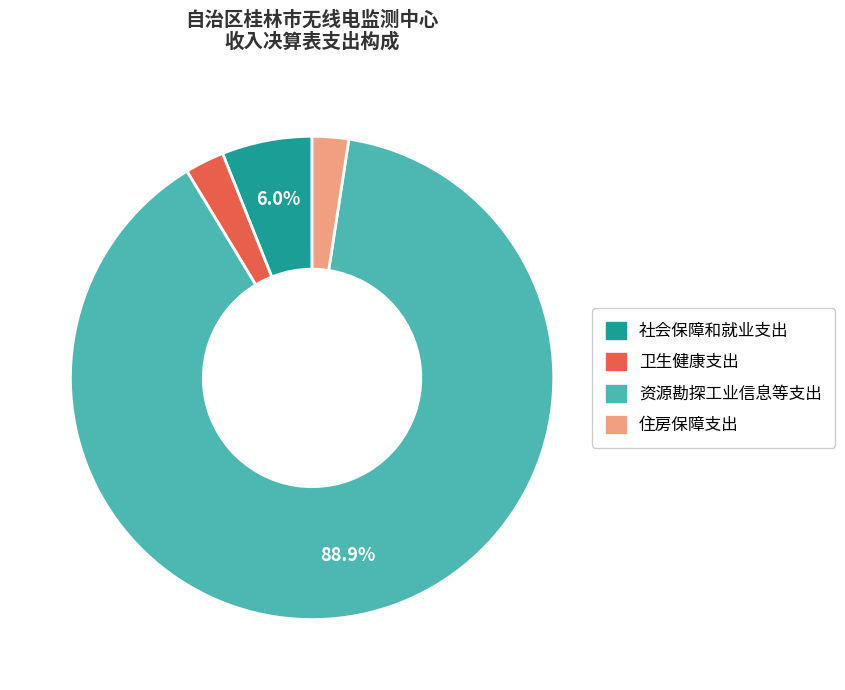

True or false: 社会保障和就业支出 accounts for 1% of the total.

False